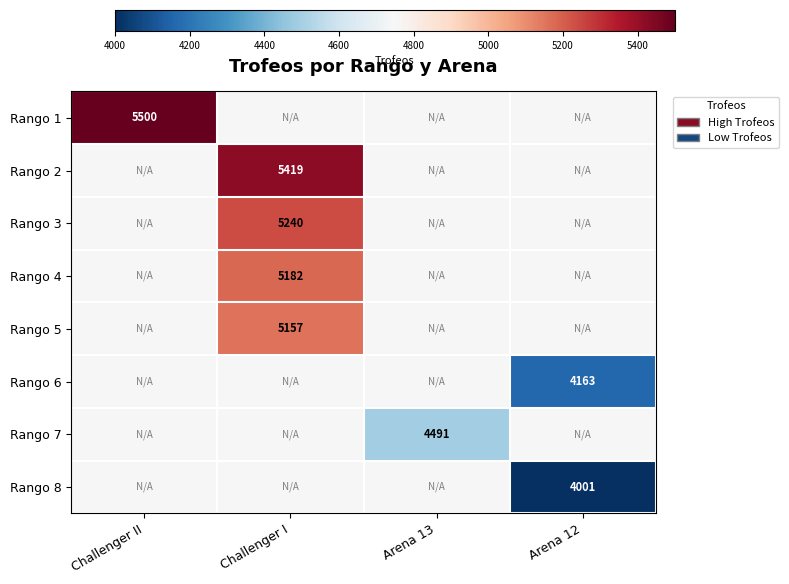

Is it true that Rango 3 equals 5240 at Challenger I?

True